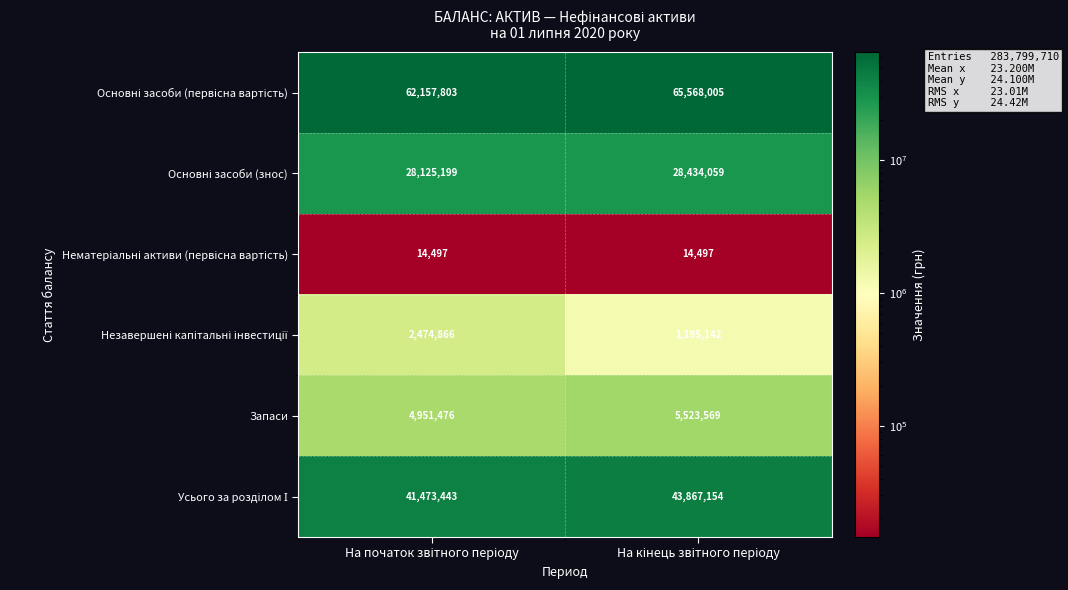

What is the minimum value shown in the chart?

14497